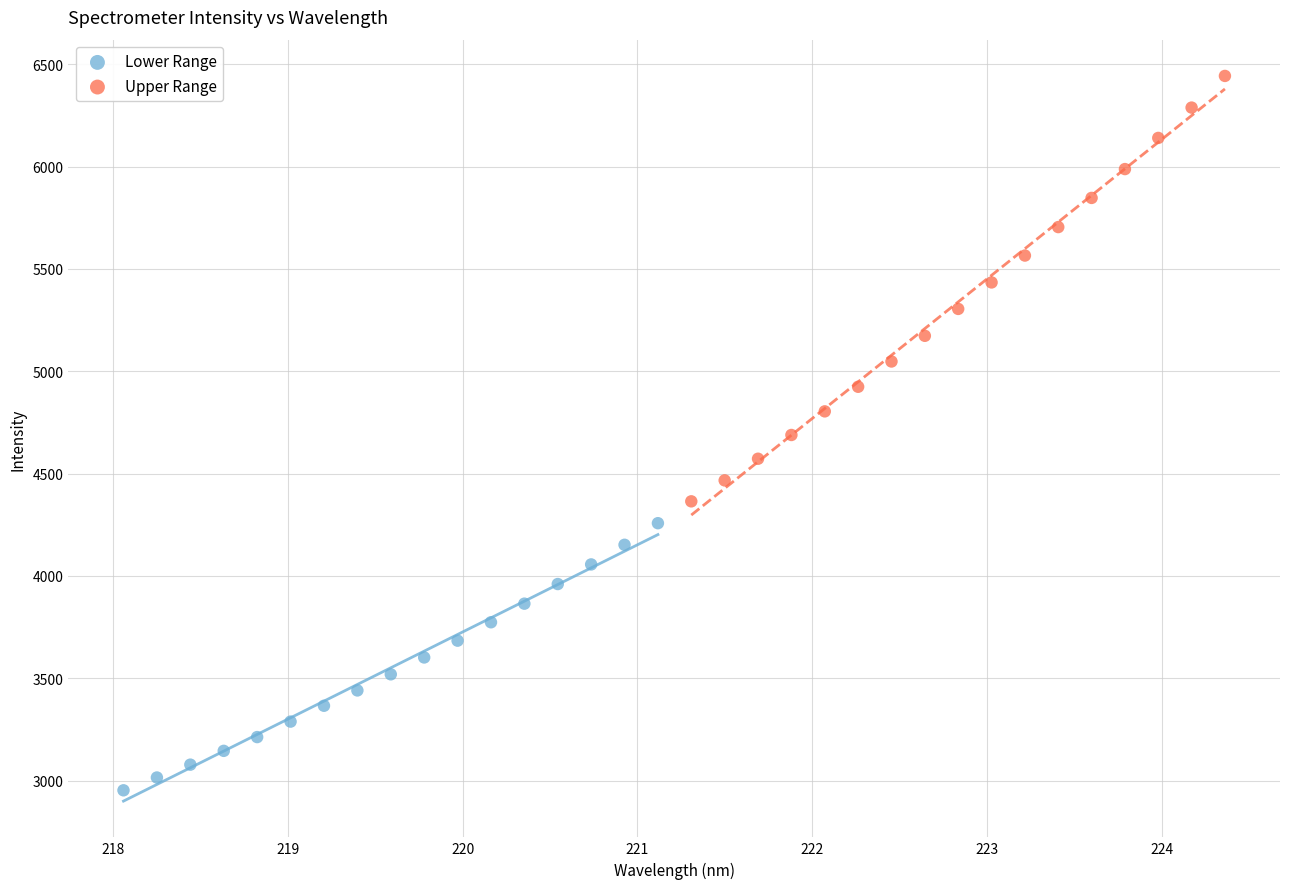

Which series reaches the maximum Y coordinate?

Upper Range